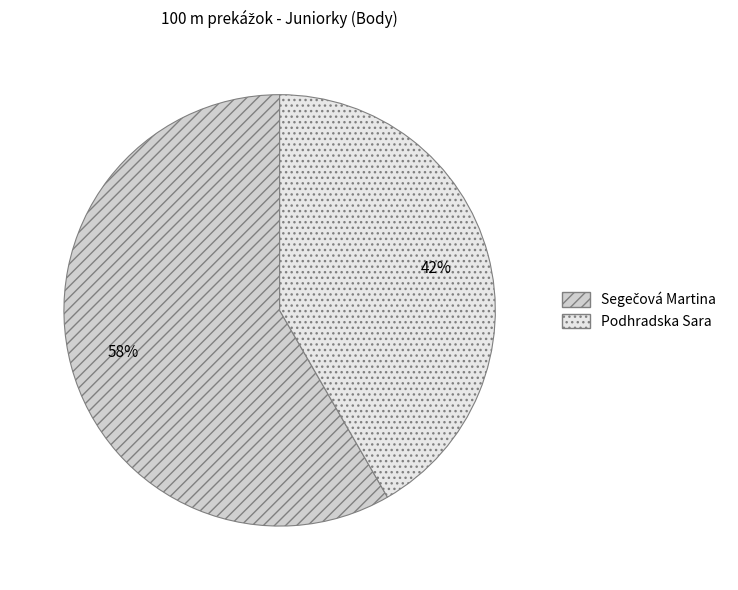

Which slice is the smallest?

Podhradska Sara